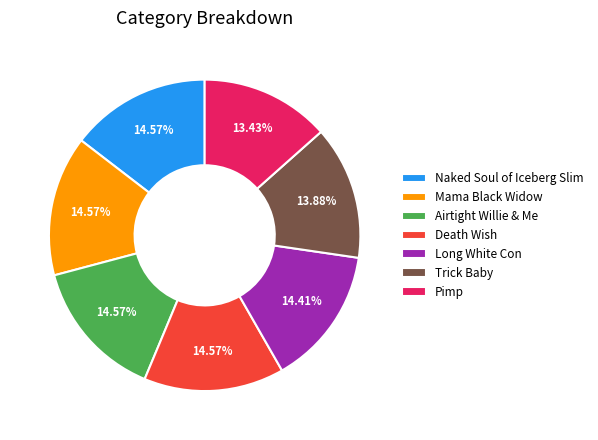

What is the ratio of the value at Long White Con to the value at Trick Baby?

1.0